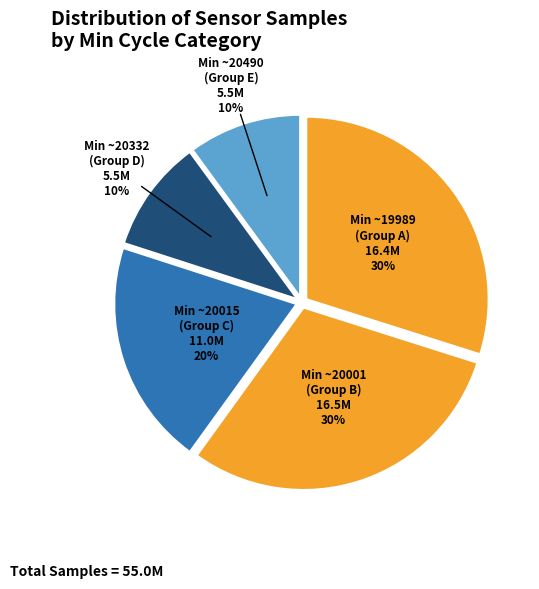

Approximately how many times larger is the value at Min ~20015 (Group C) compared to Min ~20001 (Group B)?

0.7